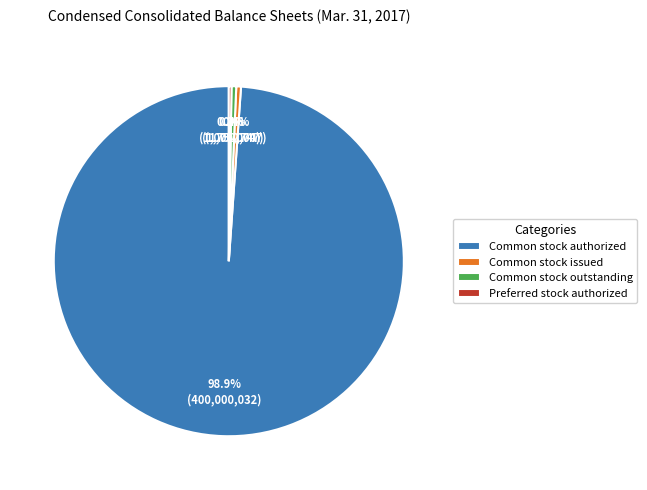

Which category accounts for the majority?

Common stock authorized